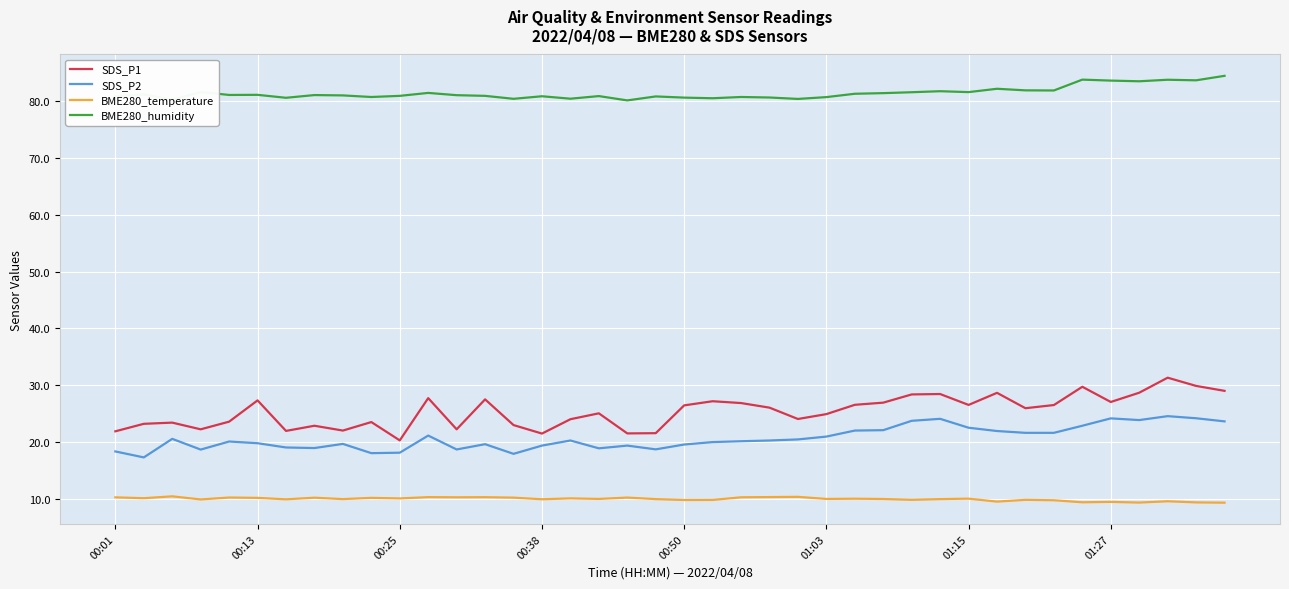

True or false: SDS_P1 and BME280_humidity intersect in this chart.

False